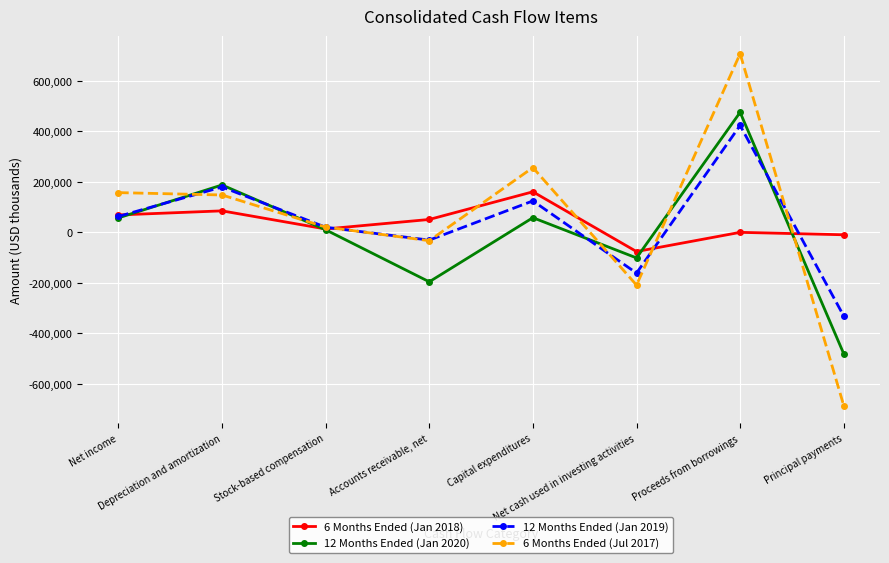

How many series are shown in this chart?

4